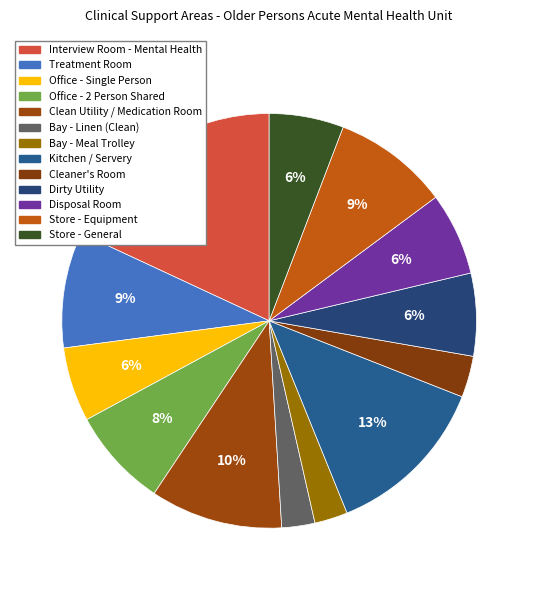

Count the number of slices in the pie.

13